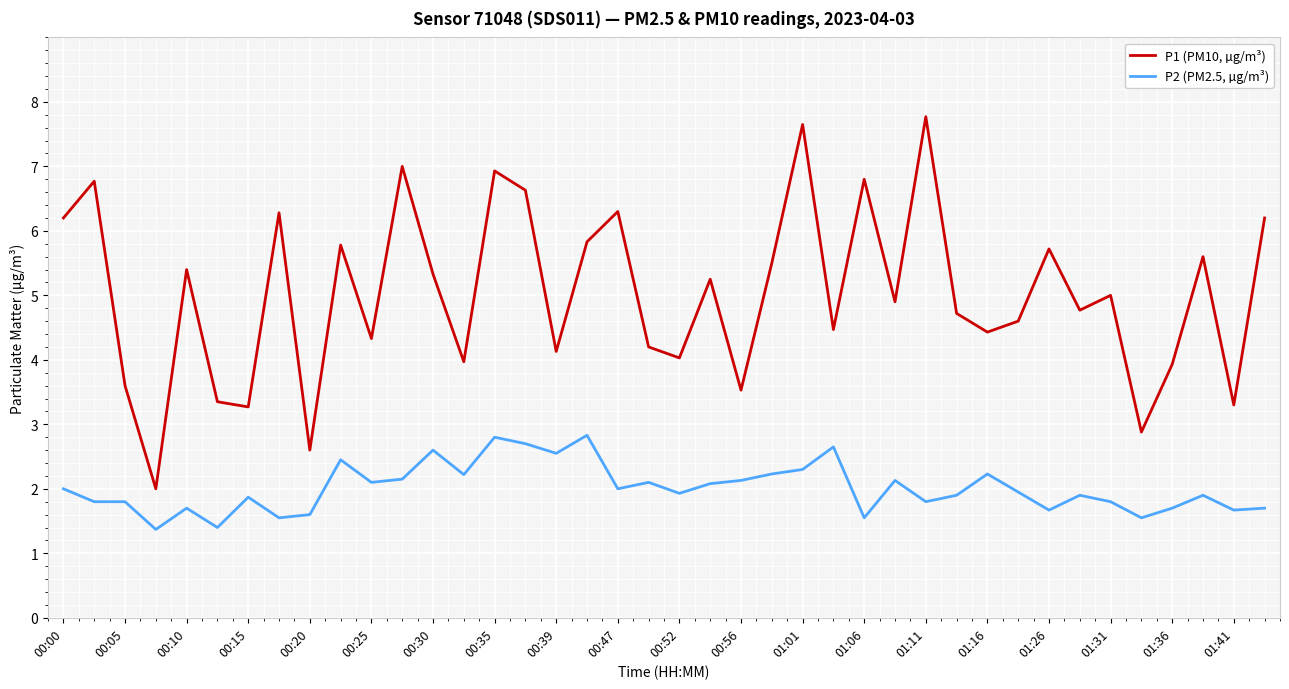

What is the lowest value of the P2 (PM2.5, µg/m³) series?

1.4